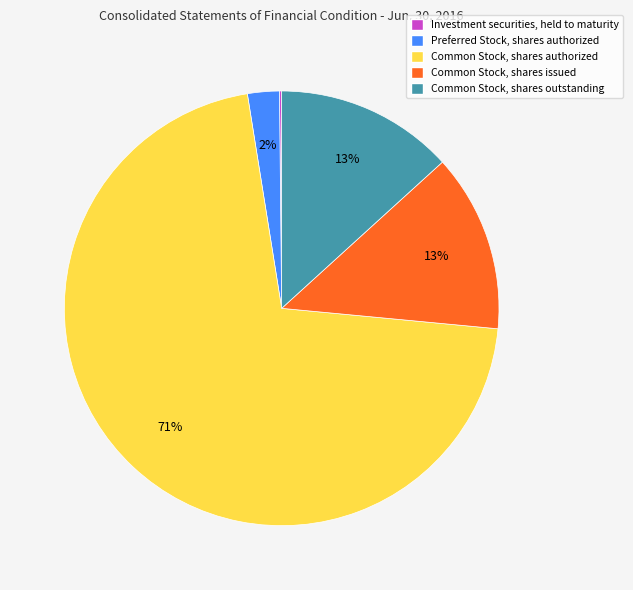

To the nearest percent, what is the average slice percentage?

20%